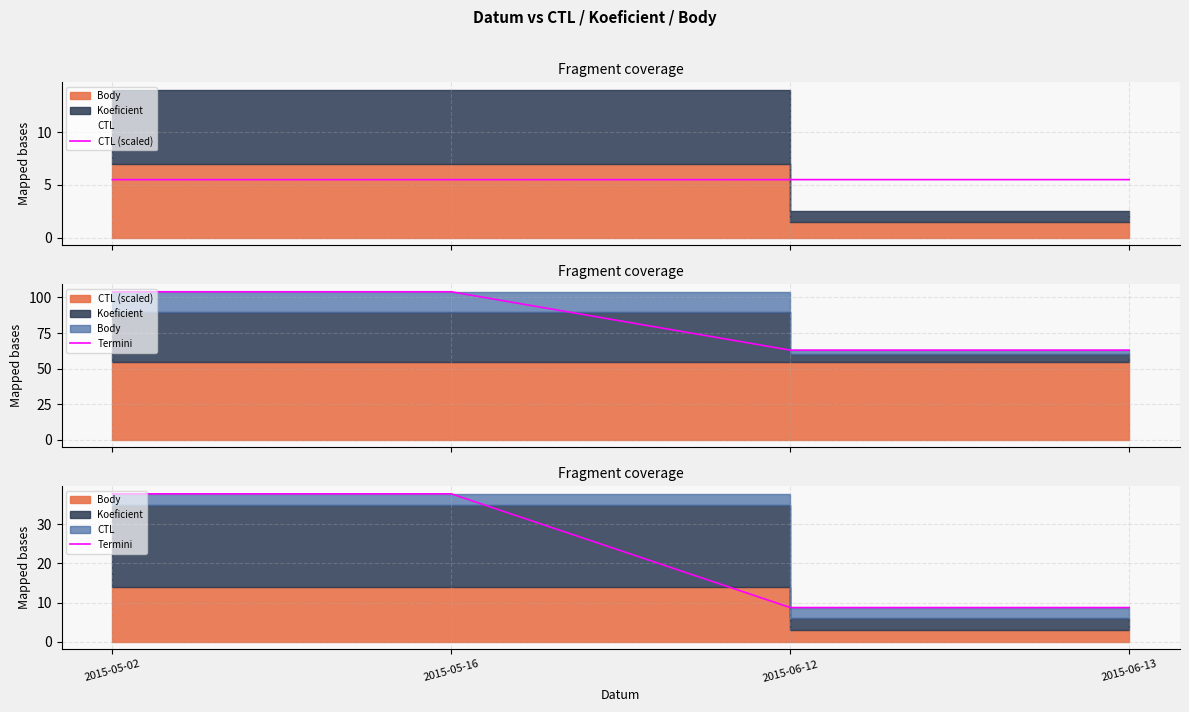

How many values in the Termini series are below 37?

2